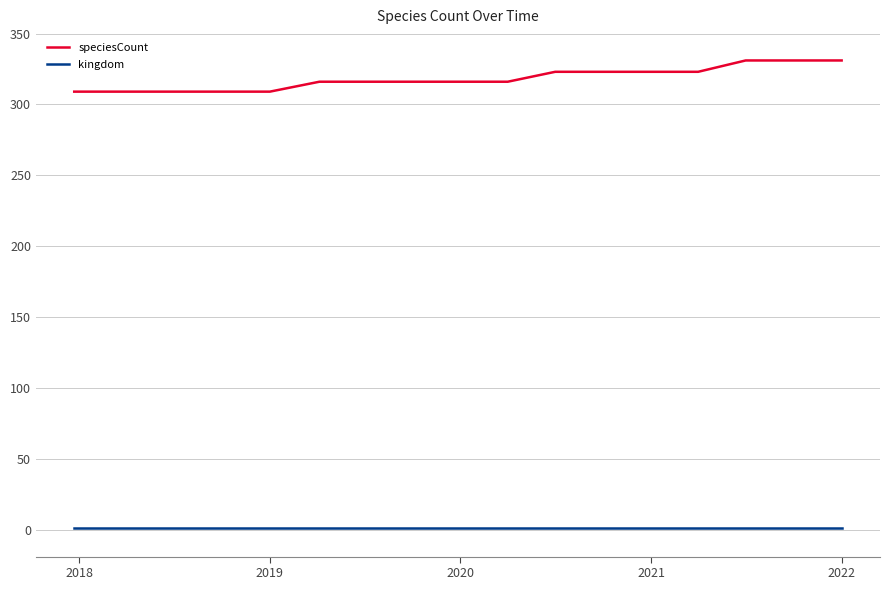

What is the highest value of the kingdom series?

1